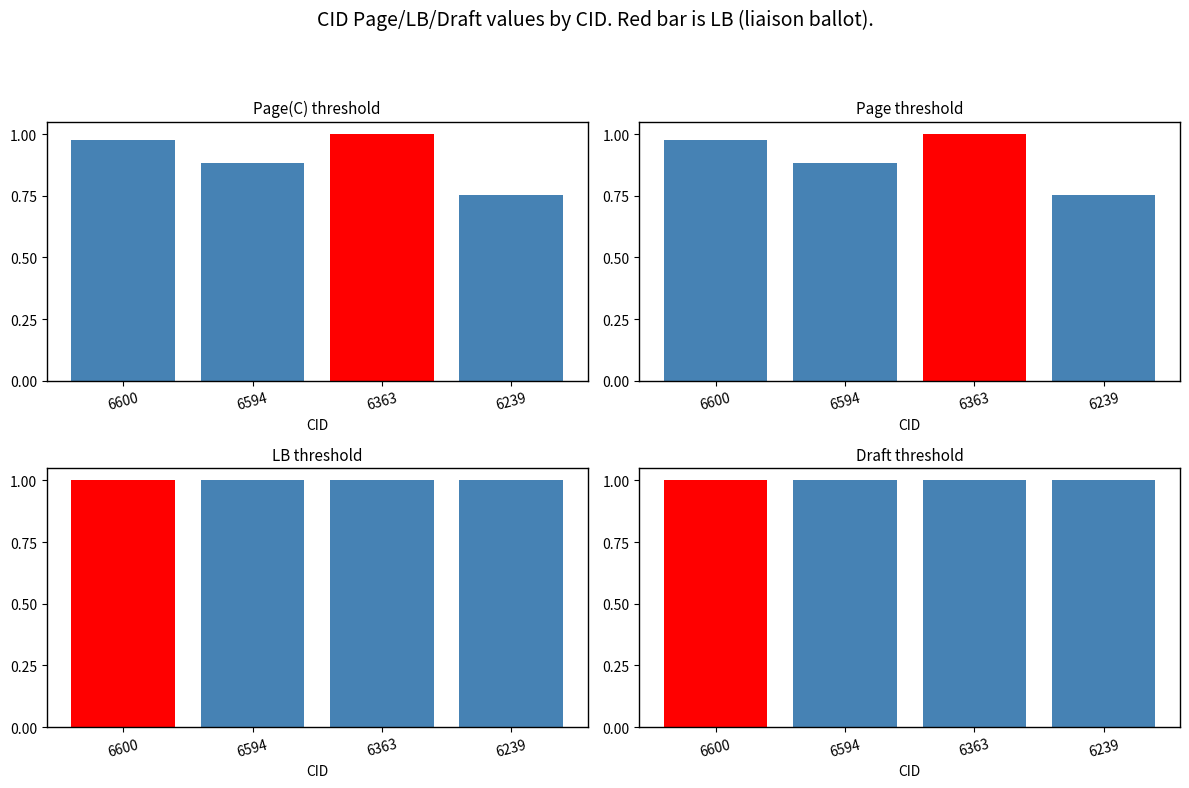

List the series in order of their peak value, highest first.

Page(C), Page, LB, Draft